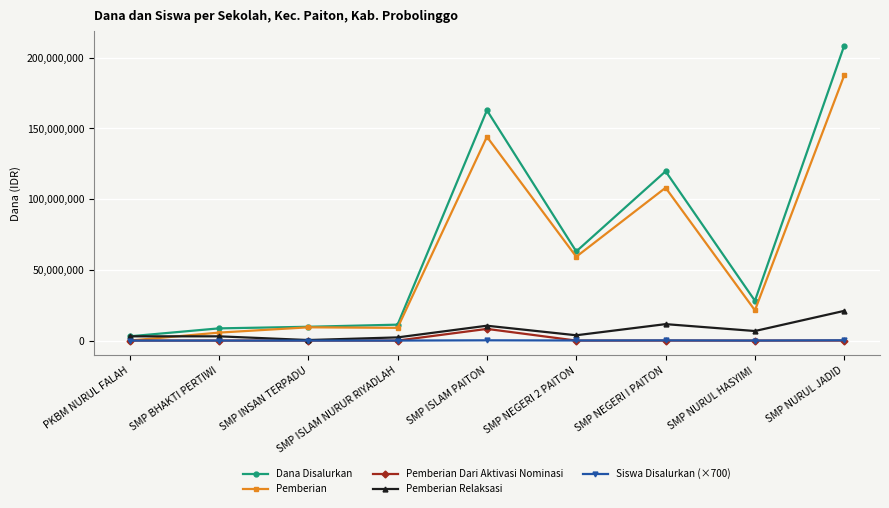

What is the label of the 4th point from the left?

SMP ISLAM NURUR RIYADLAH